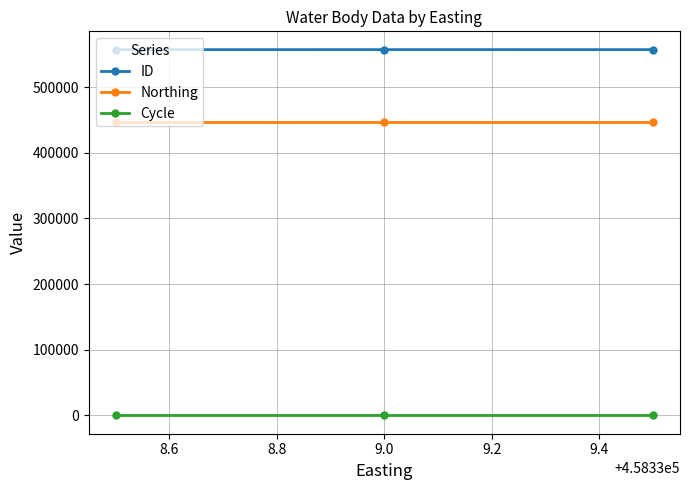

List the series in order of their peak value, lowest first.

Cycle, Northing, ID